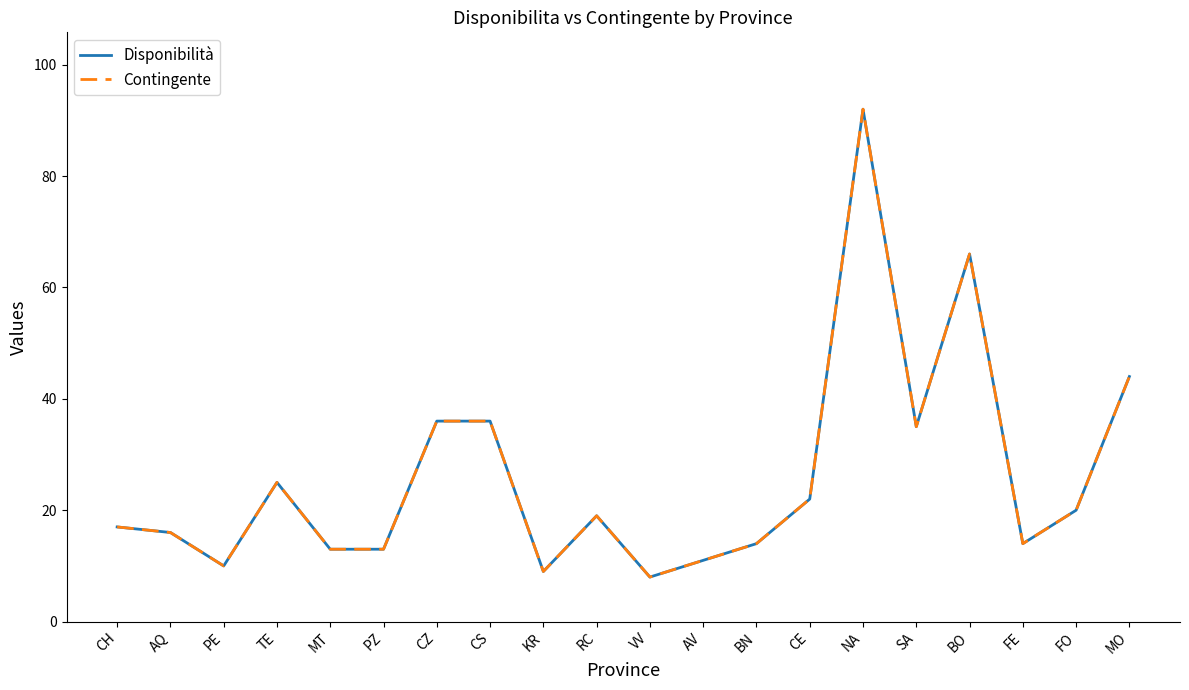

True or false: Disponibilità and Contingente intersect in this chart.

False